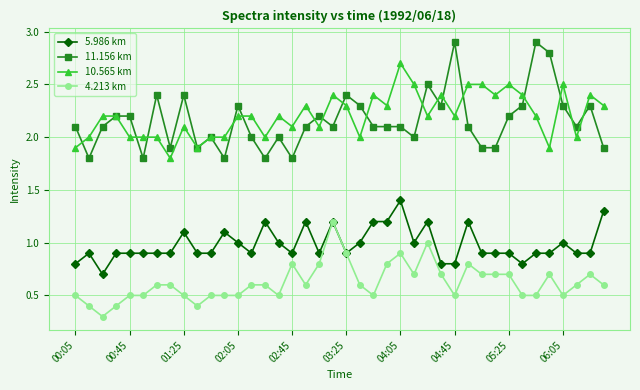

Rank the series by their maximum value, from highest to lowest.

11.156 km, 10.565 km, 5.986 km, 4.213 km